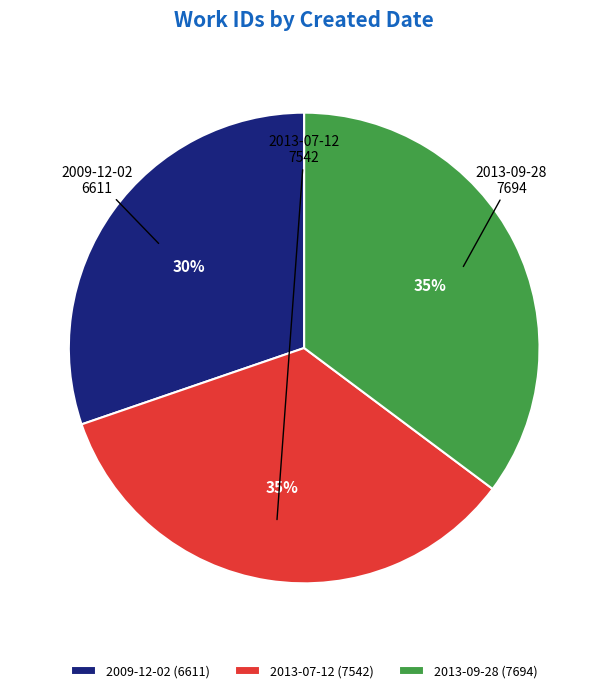

True or false: 2013-07-12 accounts for 47% of the total.

False